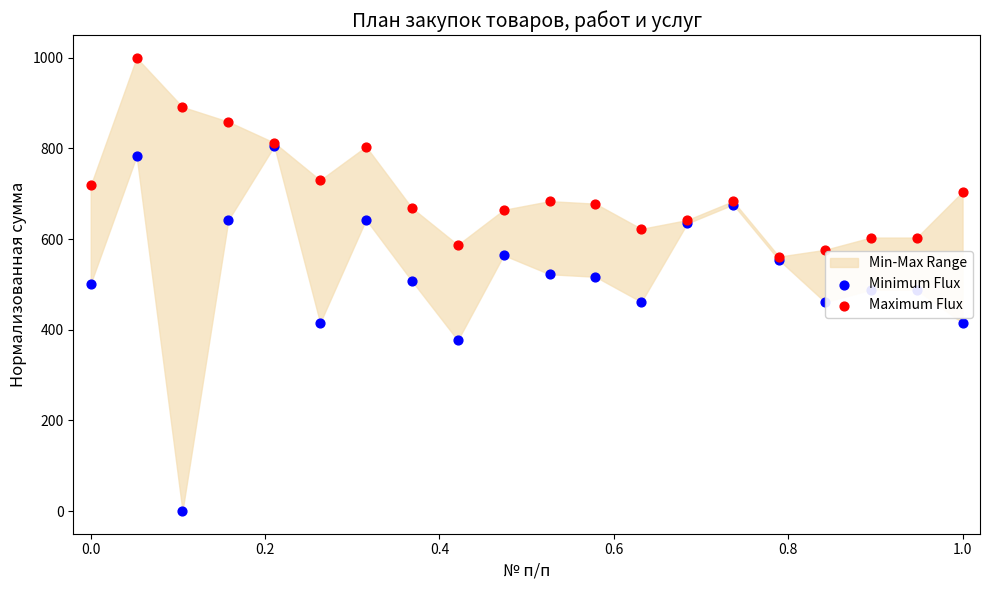

Which series has the largest Y range (max minus min)?

Minimum Flux